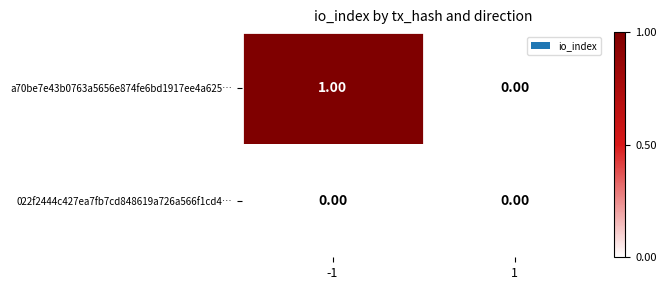

How many values in the a70be7e43b0763a5656e874fe6bd1917ee4a625… series are below 1?

1